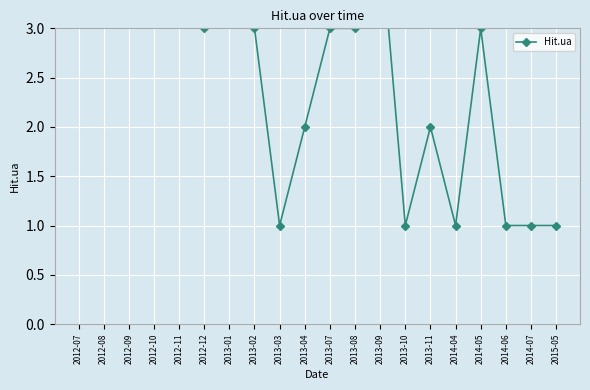

What is the label of the 4th point from the right?

2014-05